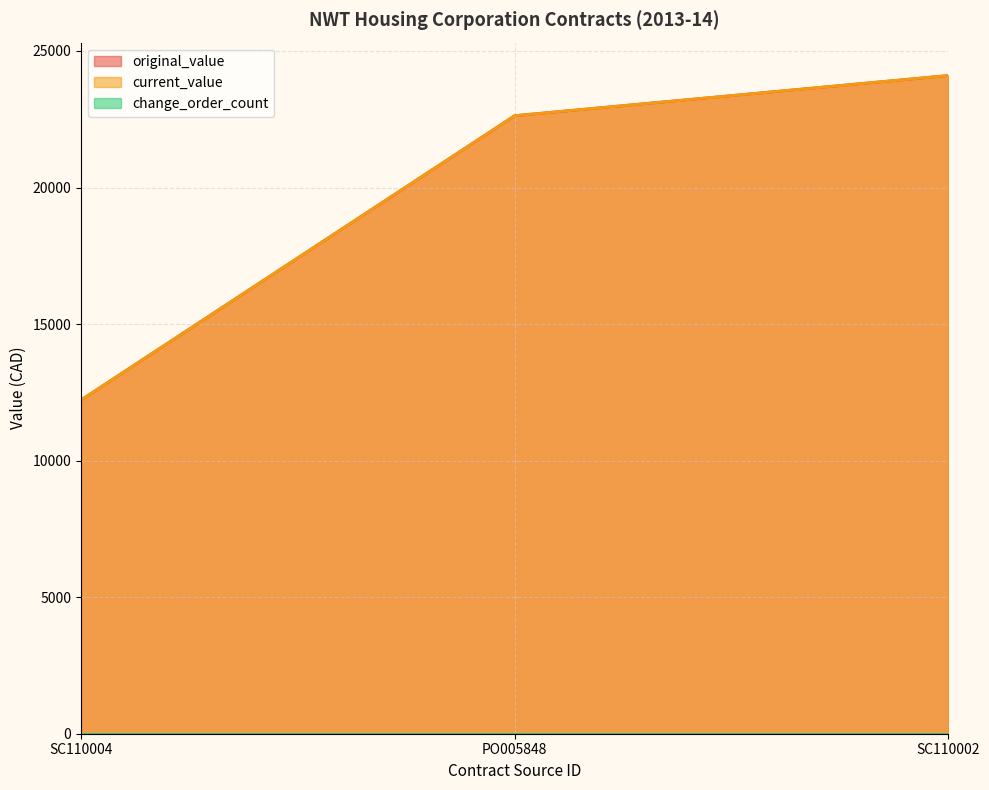

Which has a higher value, PO005848 or SC110002?

SC110002